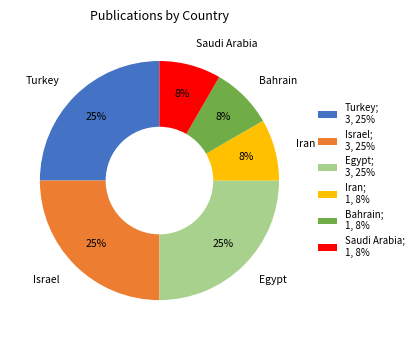

What is the ratio of the value at Bahrain to the value at Egypt?

0.3